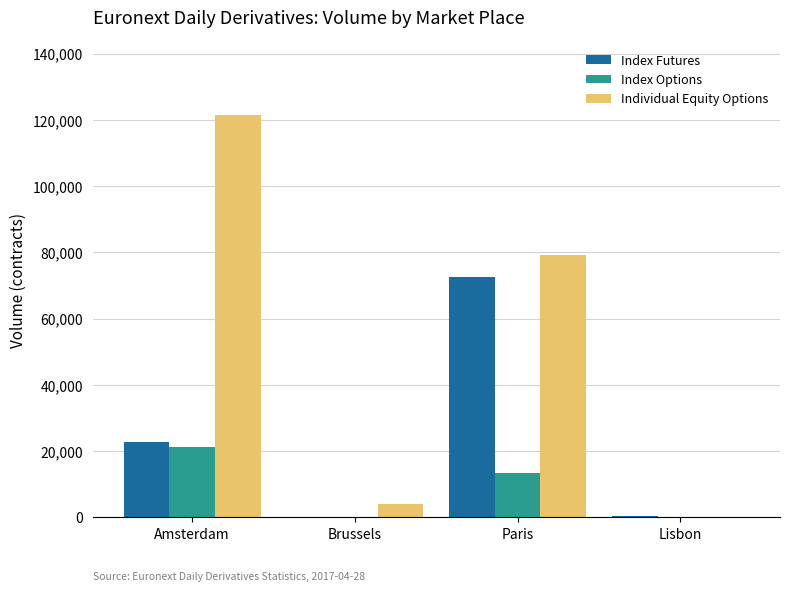

True or false: Index Options has a value of 8895 at Paris.

False